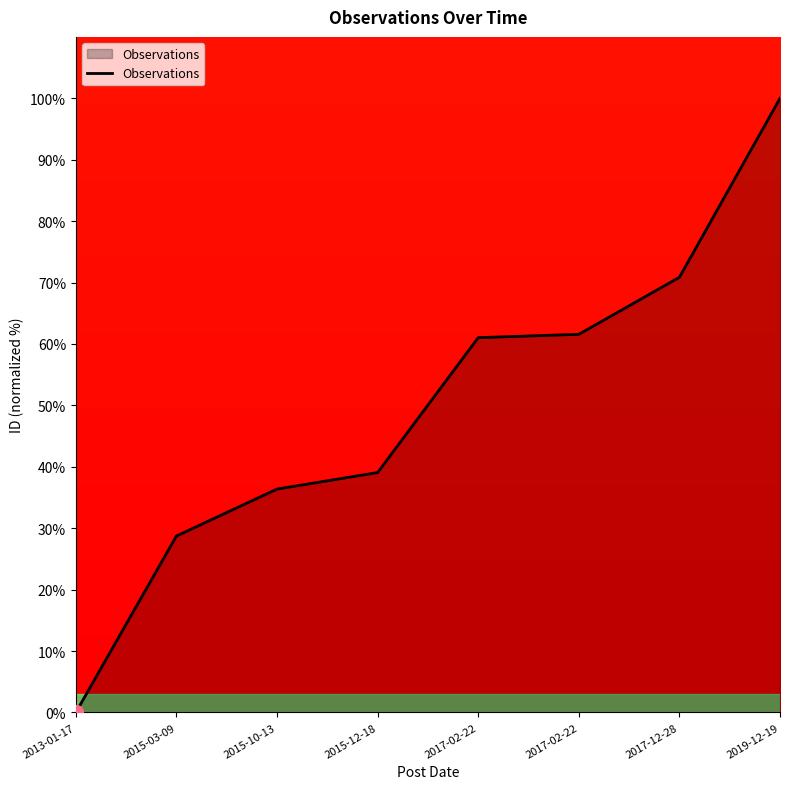

Does the chart have visible grid lines?

No